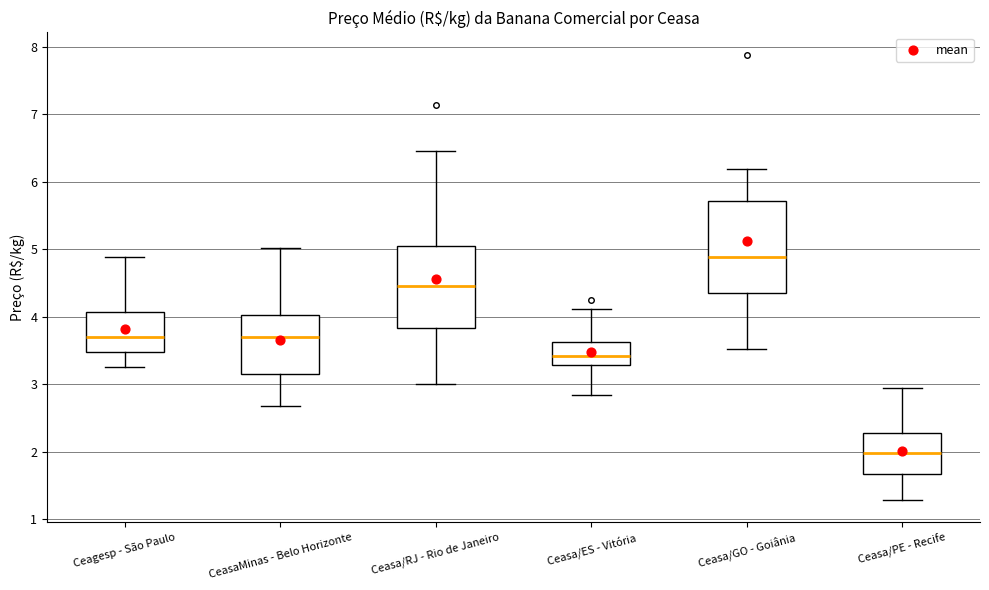

Reading left to right, read every box against the y-axis: the position of its median line, the range the box covers, and the ends of its whiskers. The values are not printed on the chart, so give them approximately, as read against the axis.

Ceagesp - São Paulo: median 3.7, box 3.5 to 4.1, whiskers 3.3 to 4.9
CeasaMinas - Belo Horizonte: median 3.7, box 3.1 to 4.0, whiskers 2.7 to 5.0
Ceasa/RJ - Rio de Janeiro: median 4.5, box 3.8 to 5.0, whiskers 3.0 to 6.5
Ceasa/ES - Vitória: median 3.4, box 3.3 to 3.6, whiskers 2.8 to 4.1
Ceasa/GO - Goiânia: median 4.9, box 4.4 to 5.7, whiskers 3.5 to 6.2
Ceasa/PE - Recife: median 2.0, box 1.7 to 2.3, whiskers 1.3 to 2.9